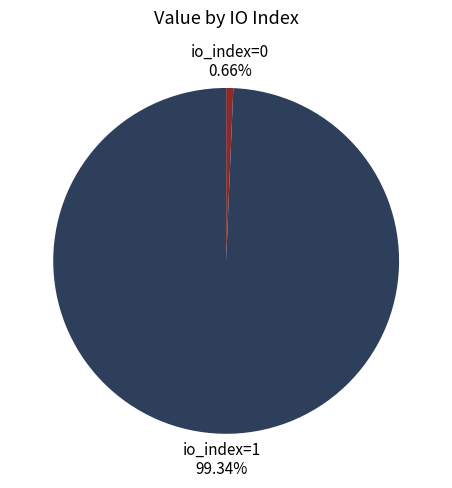

Does any single category account for the majority?

Yes